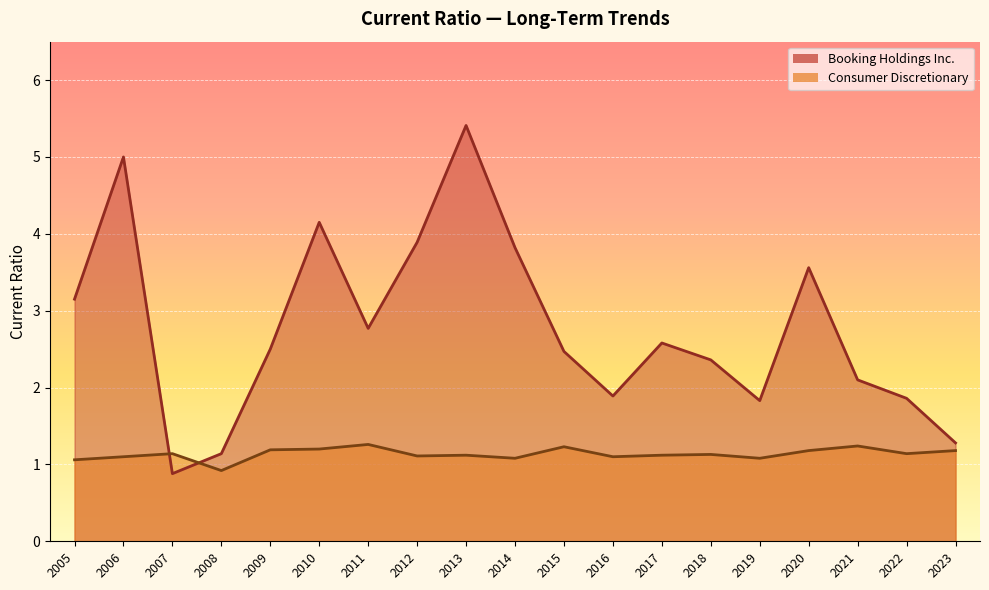

What value does the Booking Holdings Inc. series have at 2008?

1.1